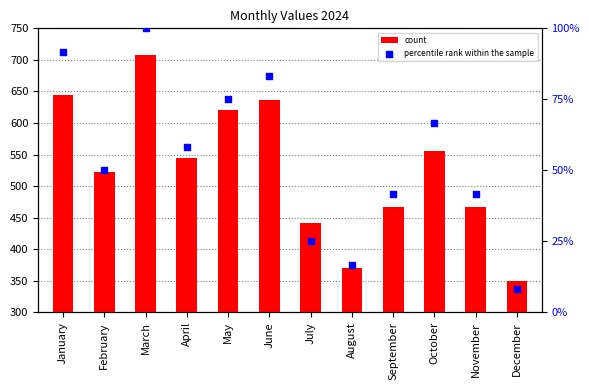

Which series reaches the maximum Y coordinate?

count